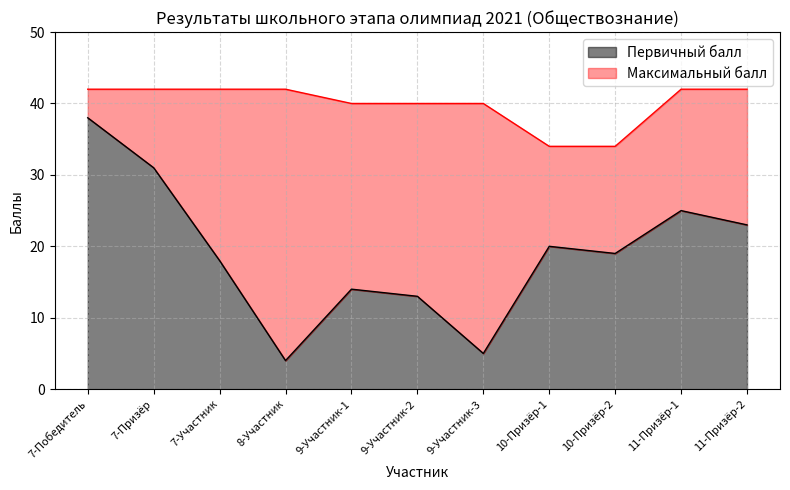

At which label is Максимальный балл closest to 38?

9-Участник-1